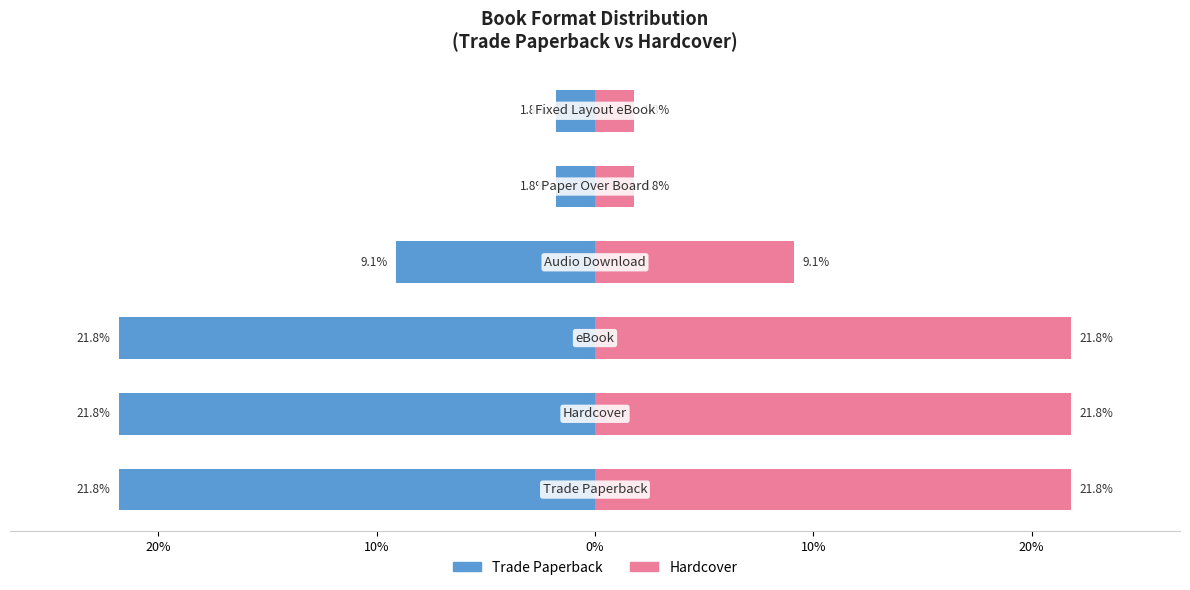

The value of Hardcover at 10% is 1.1. True or false?

False